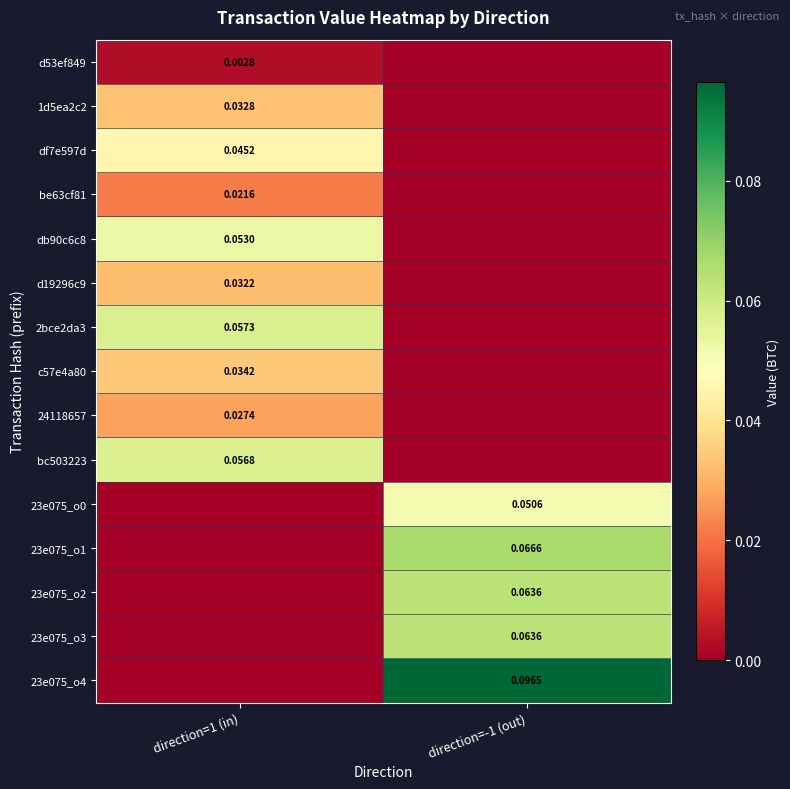

Is the value of d53ef849 at direction=1 (in) greater than the value of 23e075_o0 at direction=-1 (out)?

No